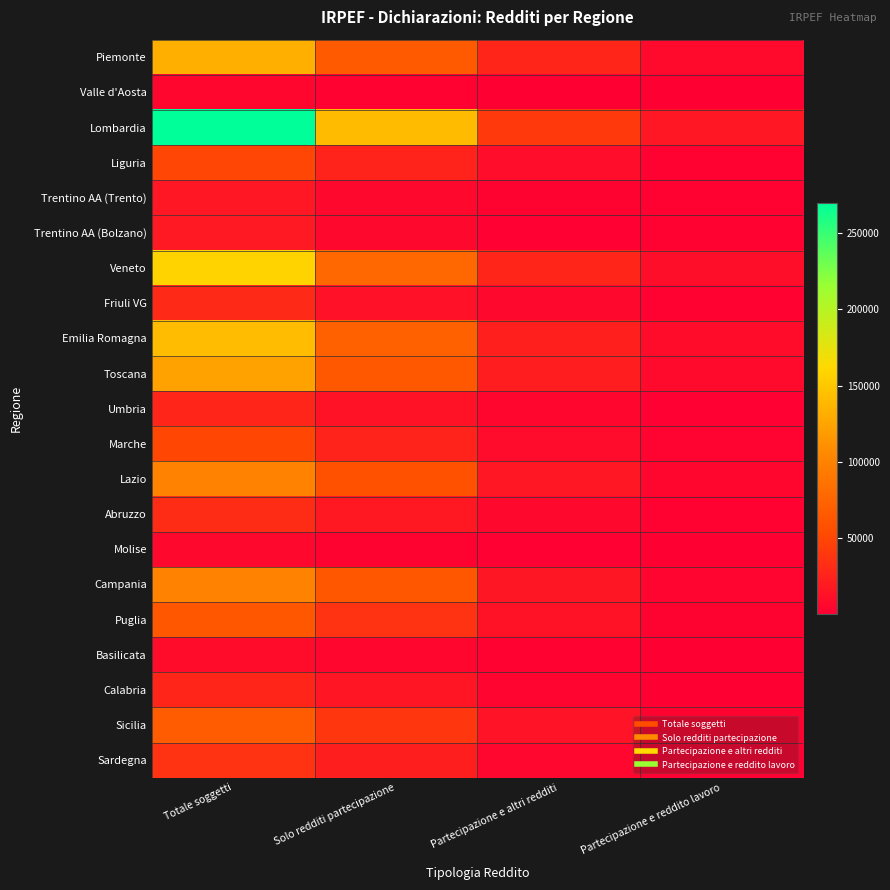

What is the spread (max minus min) of values at Partecipazione e altri redditi?

40048